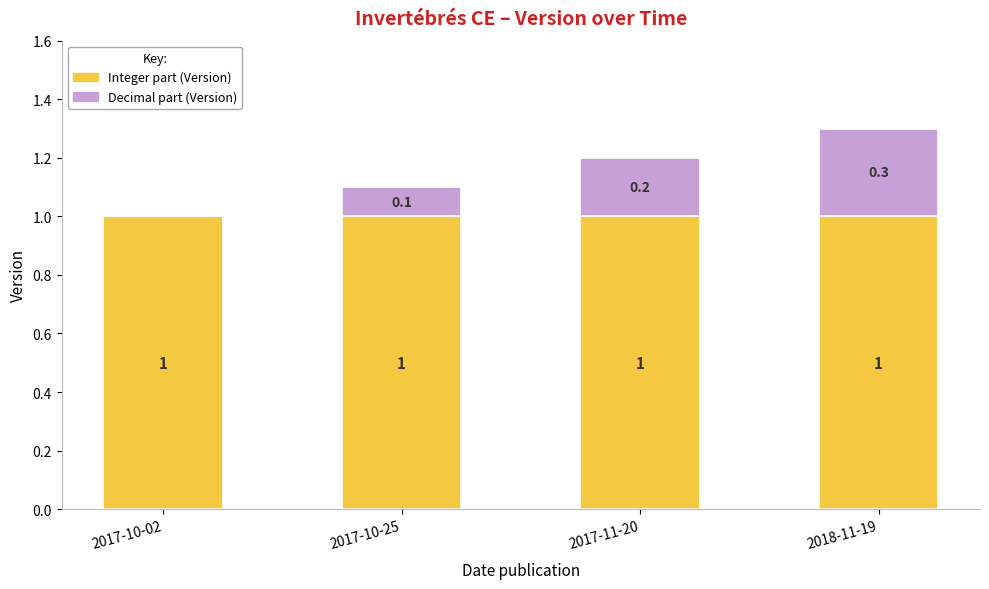

Are the bars grouped side by side (vs. stacked)?

No